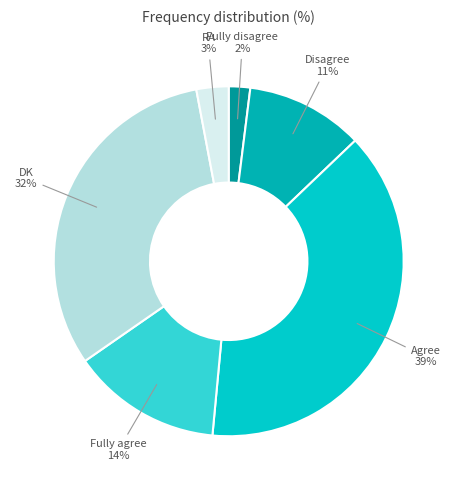

How many segments does this pie chart have?

6